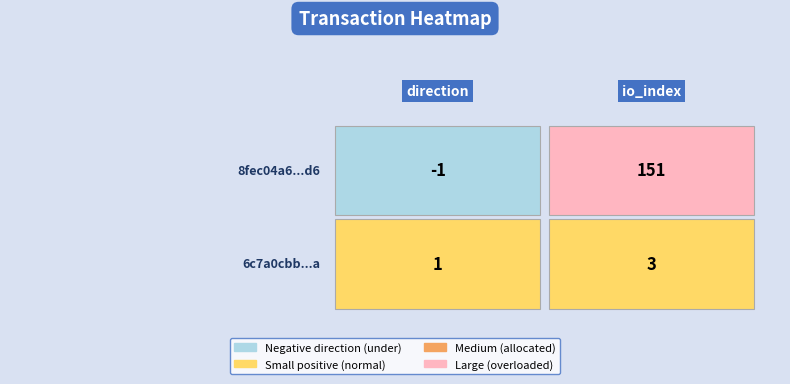

Reading left to right, extract all data points from this chart.

8fec04a6417b8ff01cfd1ac10467914487141d6: -1	151
6c7a0cbbfbb6dddb8dc9335872d337c2074824a: 1	3